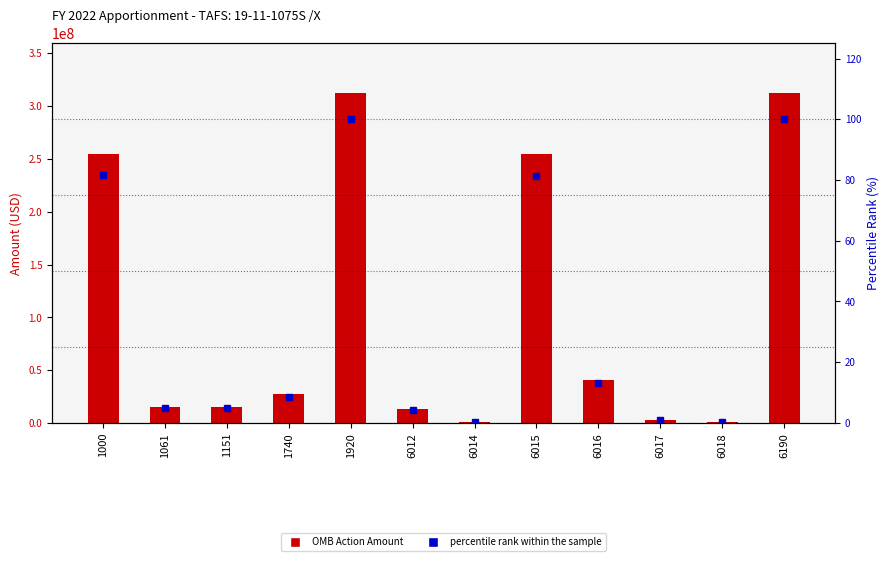

List the series in order of their overall mean, lowest first.

percentile rank within the sample, OMB Action Amount